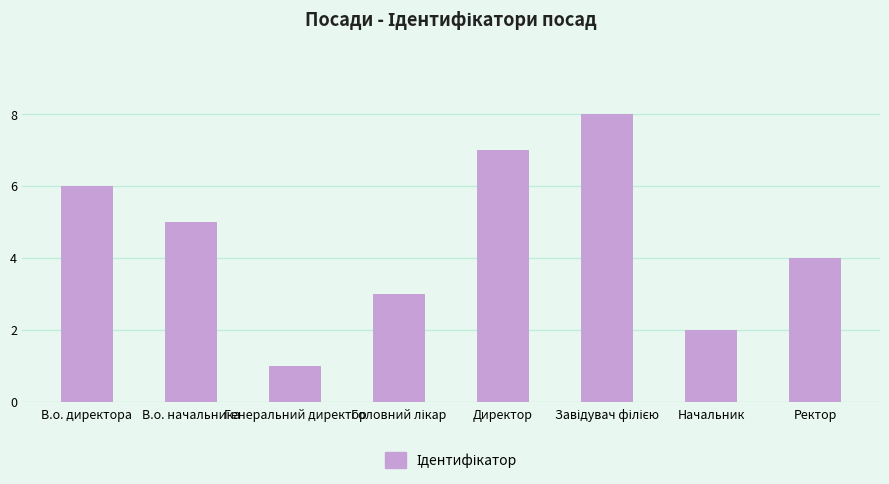

What is the ratio of the value at Ректор to the value at В.о. начальника?

0.8